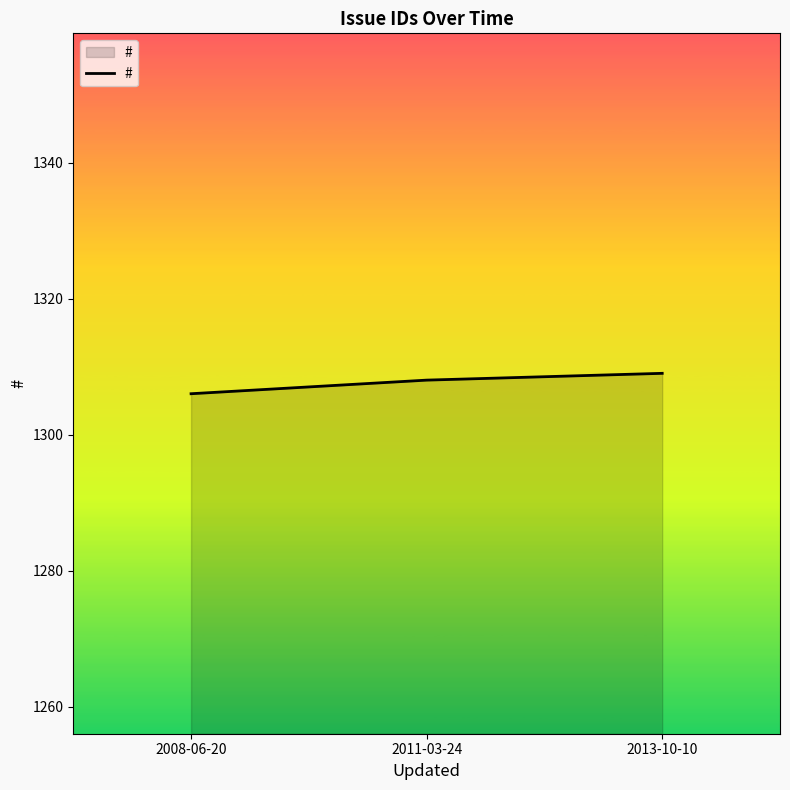

Rank the categories by value from lowest to highest.

2008-06-20, 2011-03-24, 2013-10-10